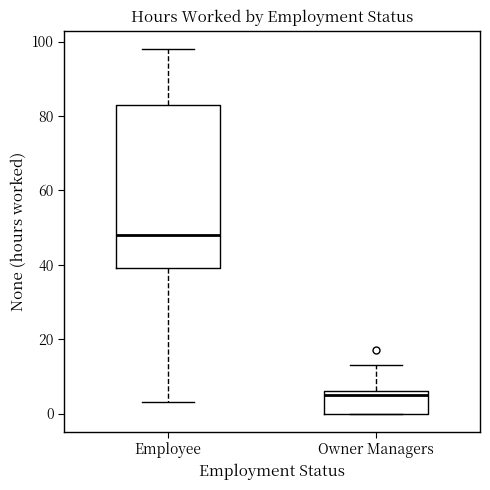

Comparing the boxes themselves (not the whiskers), which one is the tallest?

Employee